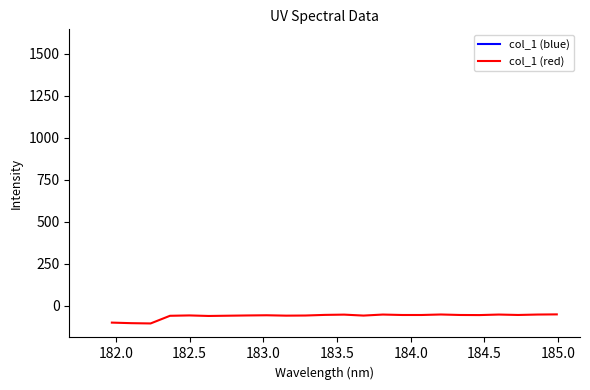

How many interior local peaks (higher than both neighbors) does the data have?

6